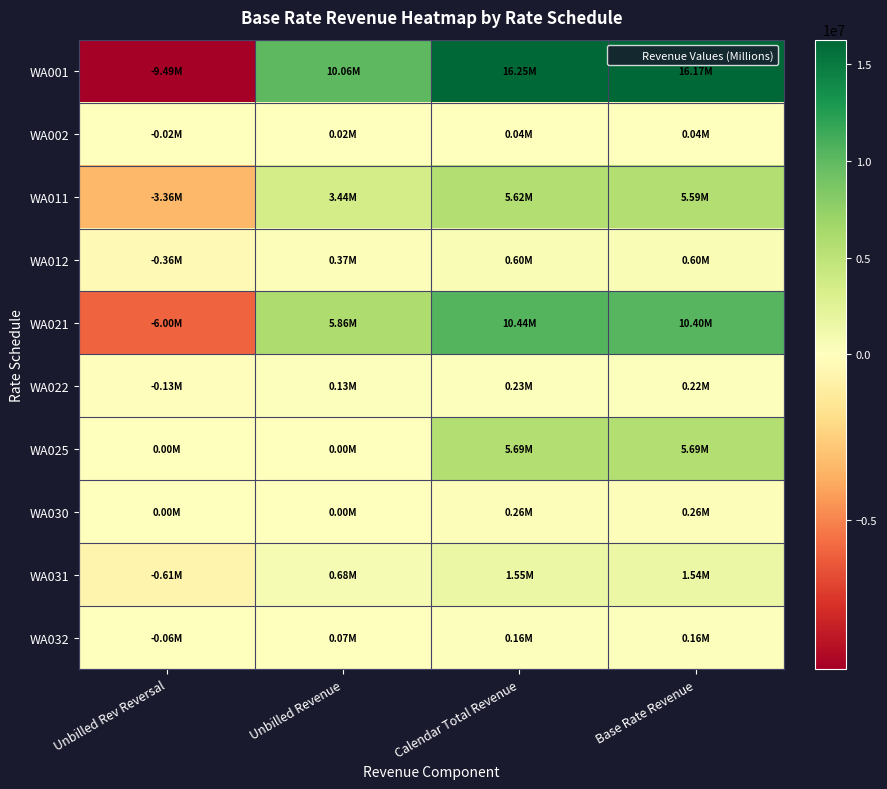

Reading left to right, extract all data points from this chart.

WA001: Unbilled Rev Reversal=-9485478.0	Unbilled Revenue=10055686.0	Calendar Total Revenue=16249336.3	Base Rate Revenue=16171173.9
WA002: Unbilled Rev Reversal=-15441.0	Unbilled Revenue=16133.0	Calendar Total Revenue=37590.9	Base Rate Revenue=37598.8
WA011: Unbilled Rev Reversal=-3362906.0	Unbilled Revenue=3437702.0	Calendar Total Revenue=5618412.8	Base Rate Revenue=5588798.2
WA012: Unbilled Rev Reversal=-358493.0	Unbilled Revenue=366328.0	Calendar Total Revenue=600096.5	Base Rate Revenue=597718.7
WA021: Unbilled Rev Reversal=-6002265.0	Unbilled Revenue=5859412.0	Calendar Total Revenue=10436507.4	Base Rate Revenue=10396105.1
WA022: Unbilled Rev Reversal=-129707.0	Unbilled Revenue=130901.0	Calendar Total Revenue=225861.6	Base Rate Revenue=224822.3
WA025: Unbilled Rev Reversal=0.0	Unbilled Revenue=0.0	Calendar Total Revenue=5688811.2	Base Rate Revenue=5688811.2
WA030: Unbilled Rev Reversal=0.0	Unbilled Revenue=0.0	Calendar Total Revenue=258922.1	Base Rate Revenue=258922.1
WA031: Unbilled Rev Reversal=-606740.0	Unbilled Revenue=675160.0	Calendar Total Revenue=1545793.2	Base Rate Revenue=1537385.4
WA032: Unbilled Rev Reversal=-64405.0	Unbilled Revenue=67078.0	Calendar Total Revenue=159115.7	Base Rate Revenue=158511.1